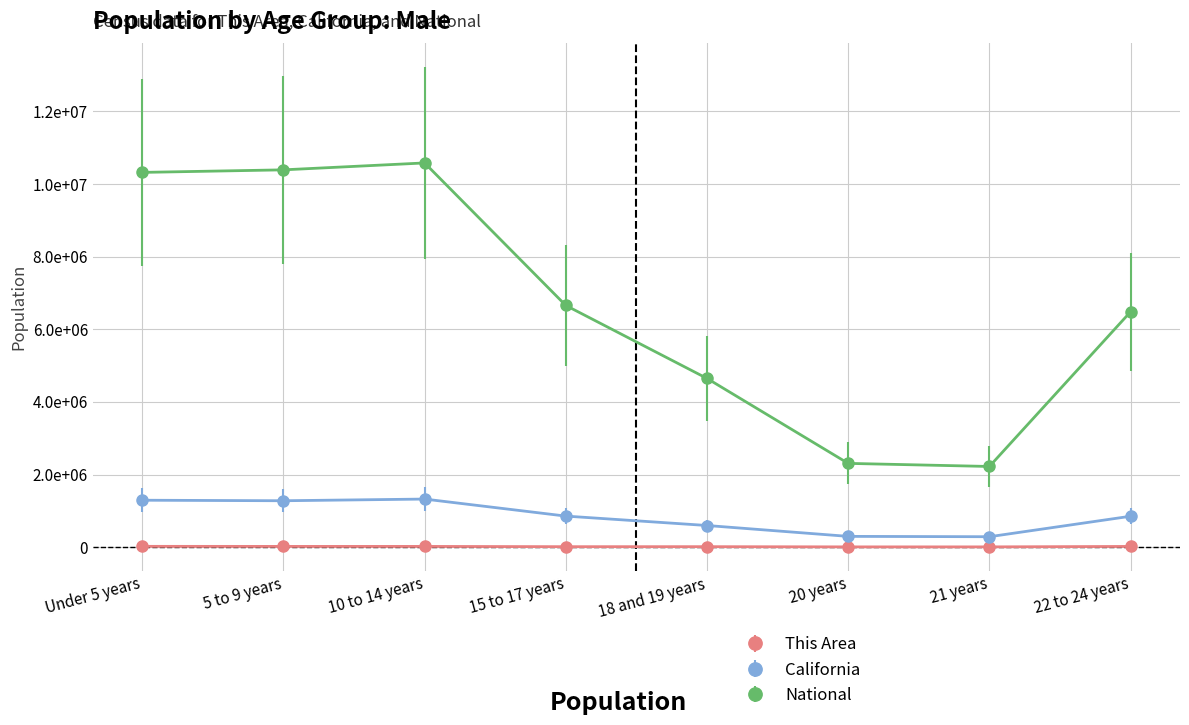

What are all the series names shown in the legend?

This Area, California, National